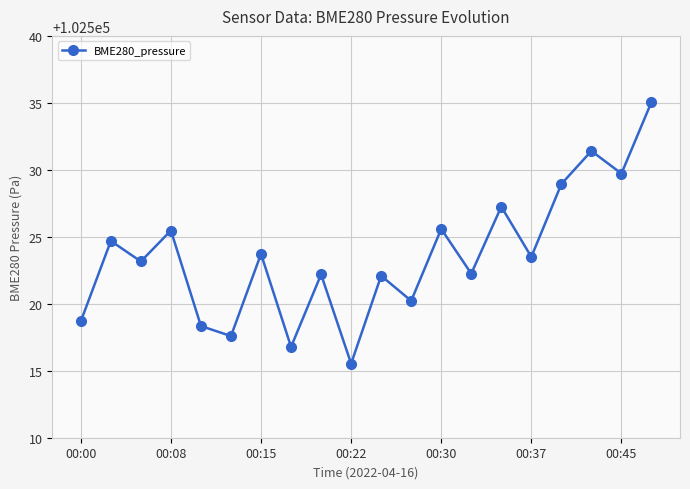

What is the value of the 20th point from the left?

102535.1